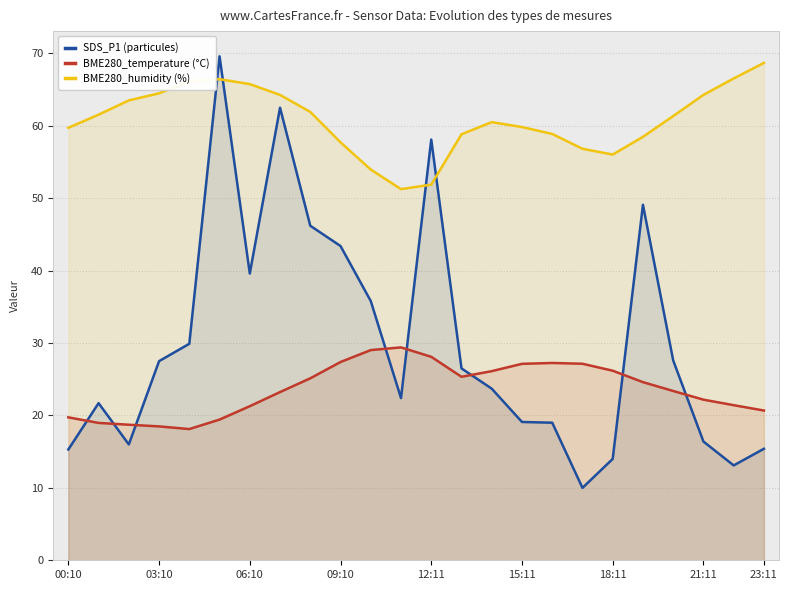

The BME280_temperature (°C) series shows 38.6 at 09:10. True or false?

False